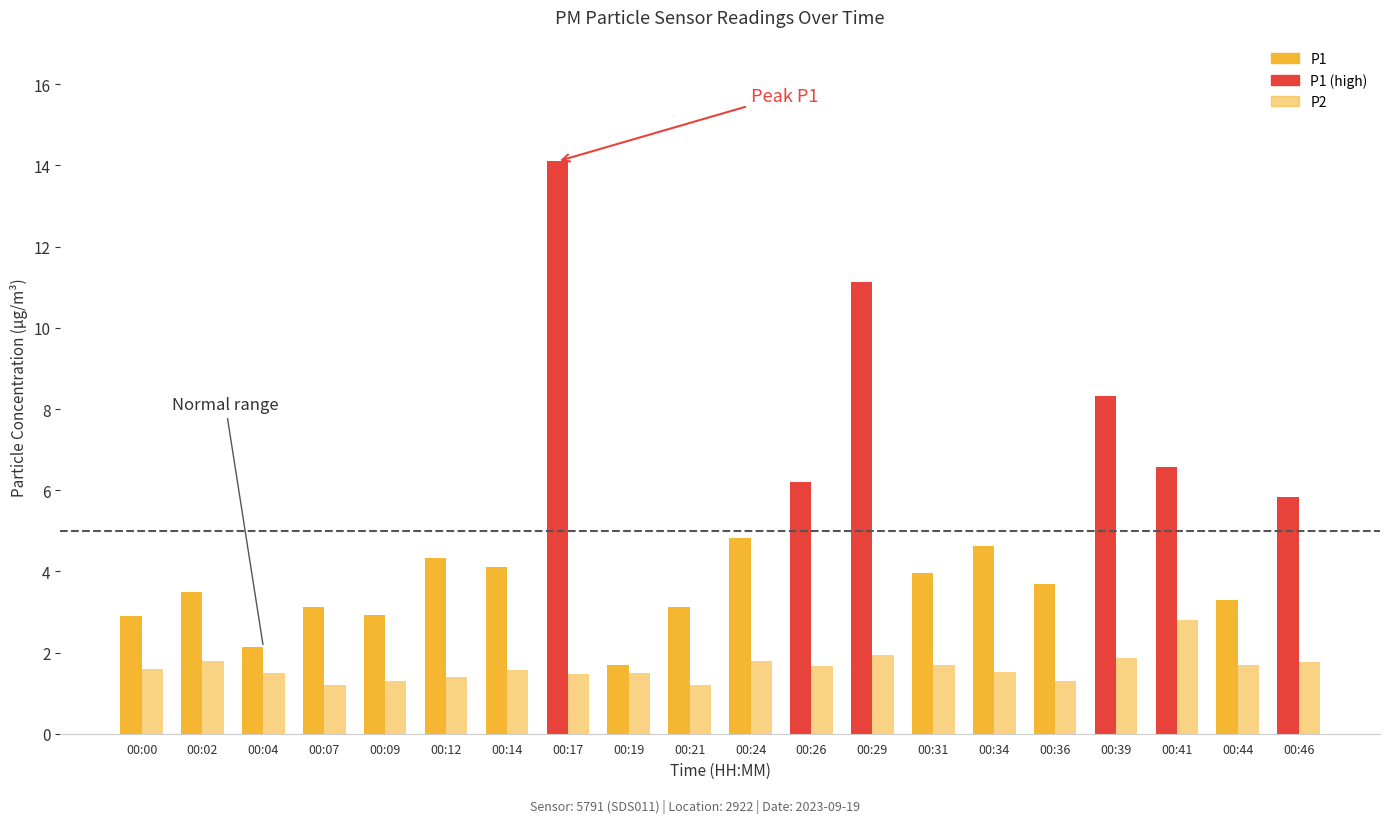

What is the value of the P2 bar at the 15th from the left?

1.5